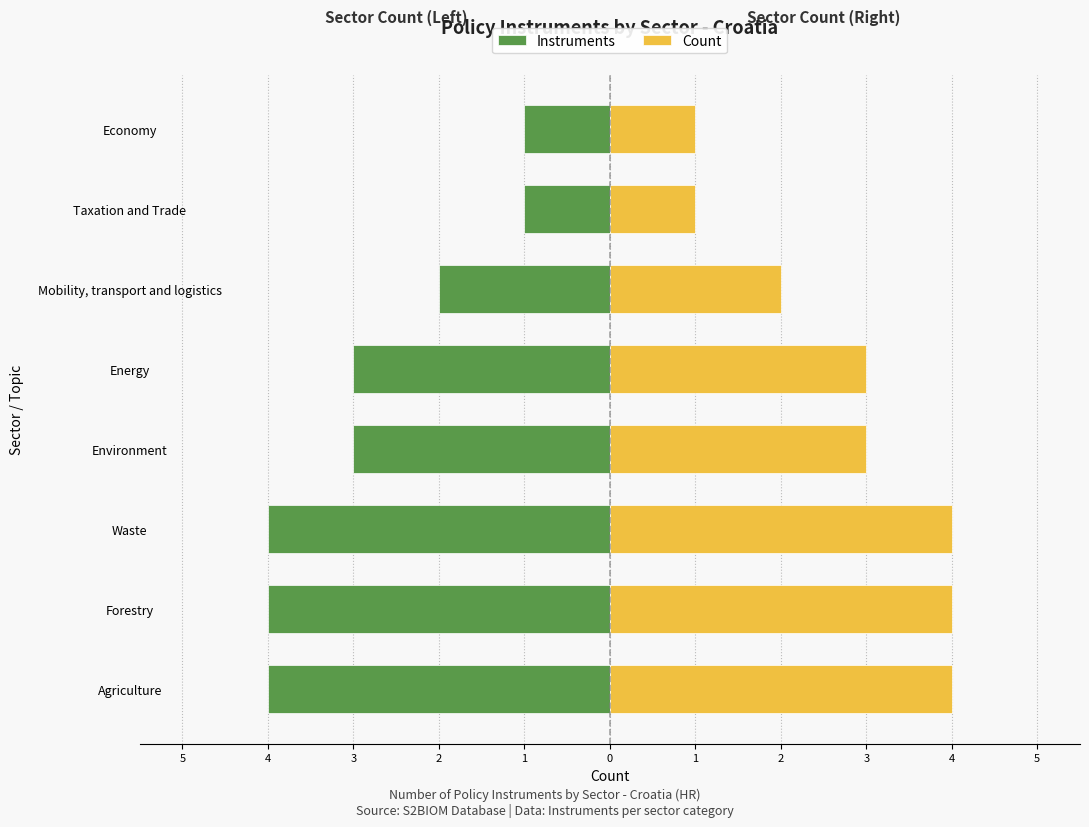

How many data points in Instruments are less than -3?

3